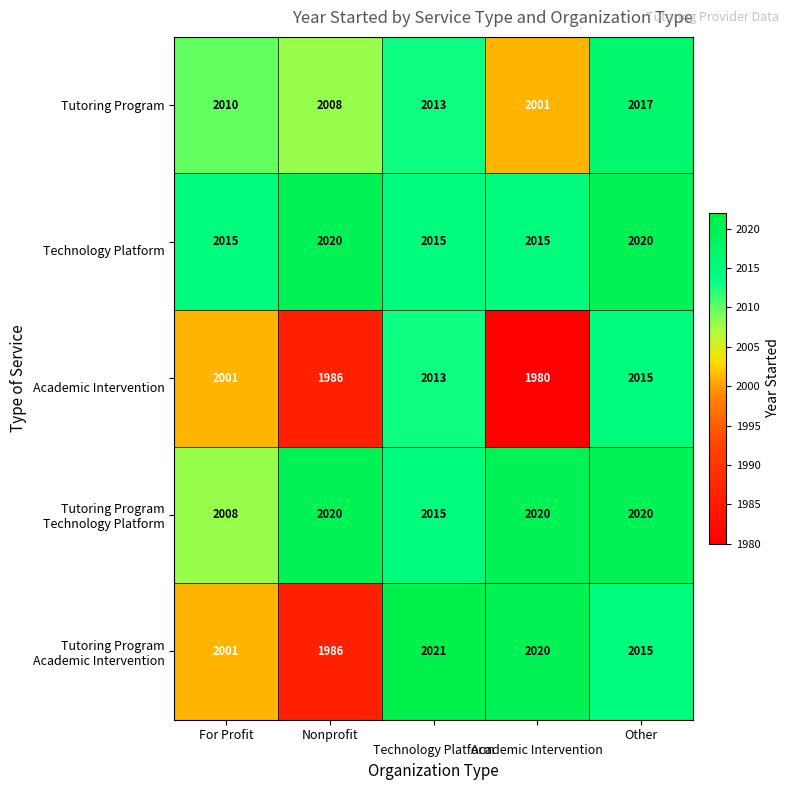

What is the spread (max minus min) of values at For Profit?

14